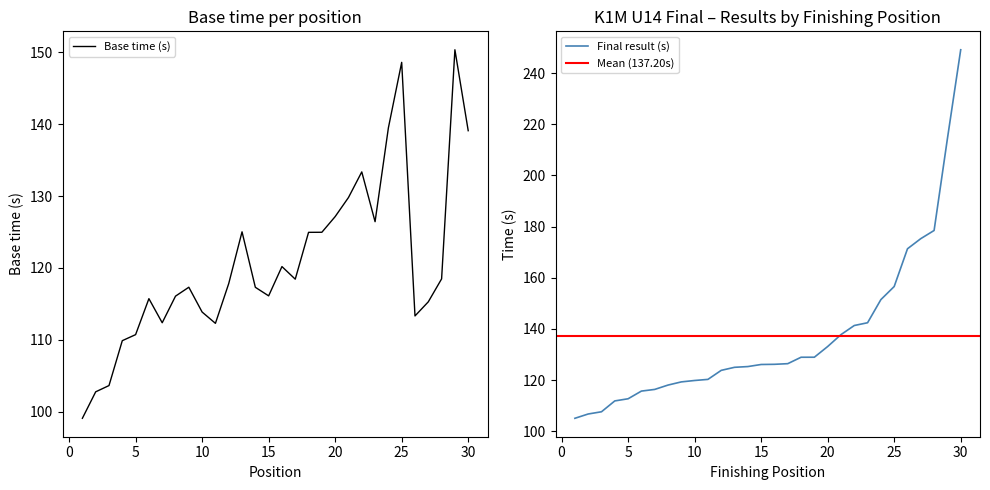

Count the number of categories in the chart.

30